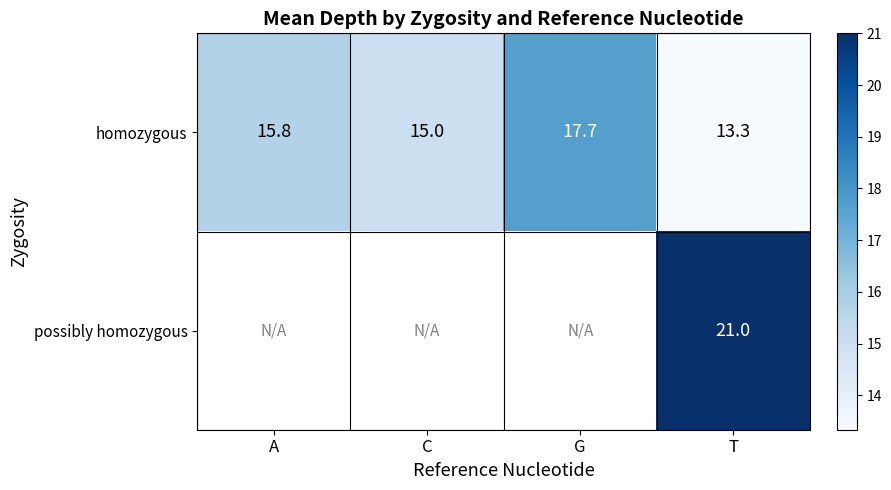

Rank the categories by homozygous value from highest to lowest.

G, A, C, T